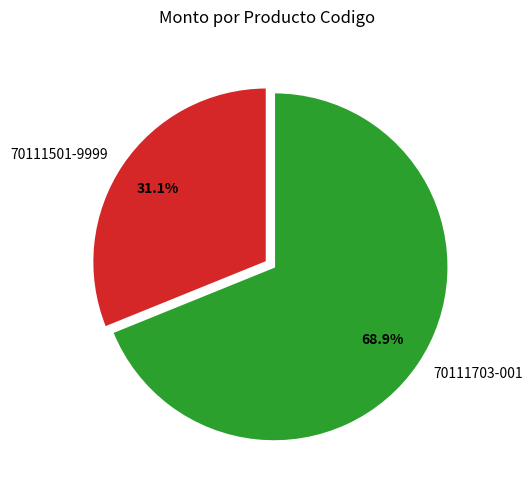

How much of the chart is everything except 70111501-9999?

68.9%